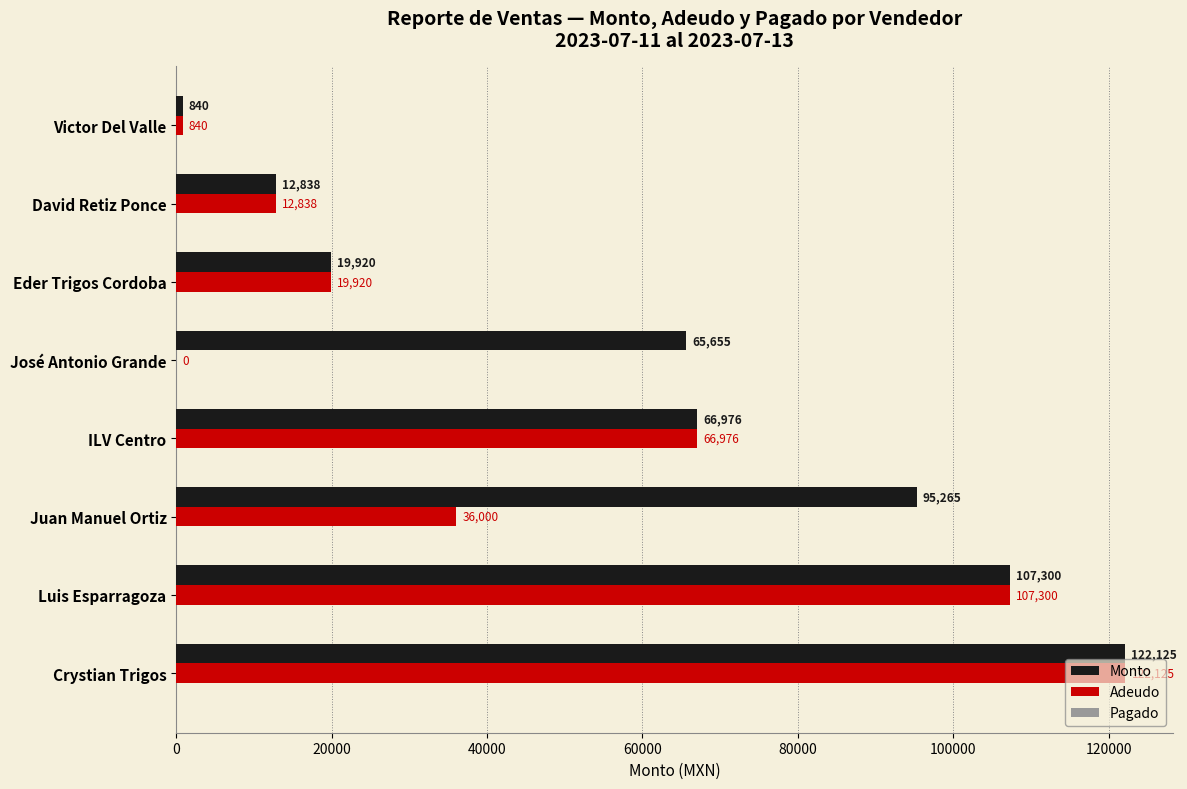

What is the sum of the Adeudo values at José Antonio Grande and Crystian Trigos?

122125.0